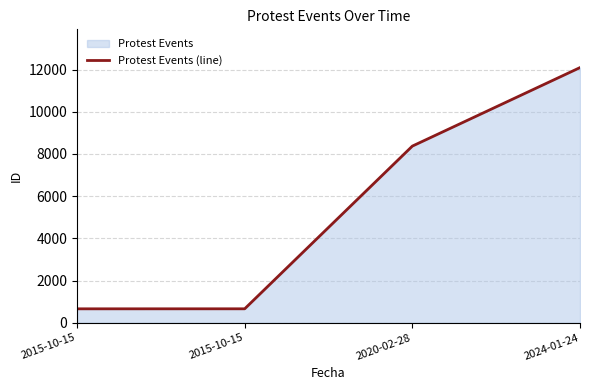

What is the ratio of the value at 2015-10-15 to the value at 2020-02-28?

0.1